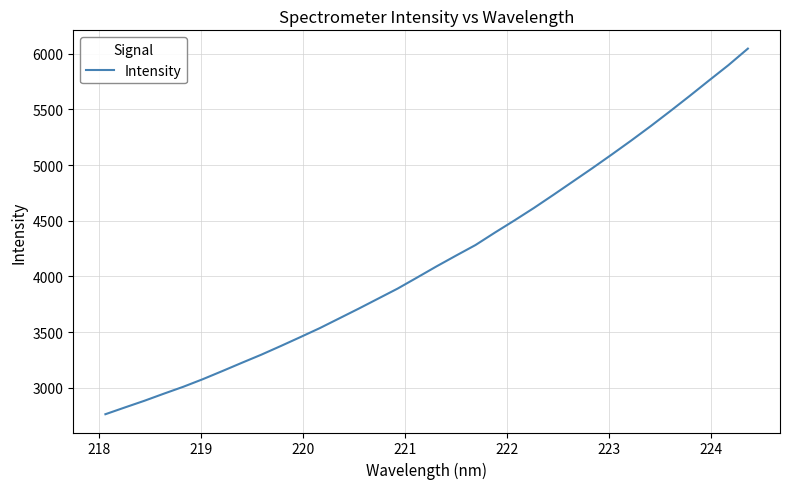

What is the minimum value shown in the chart?

2762.3